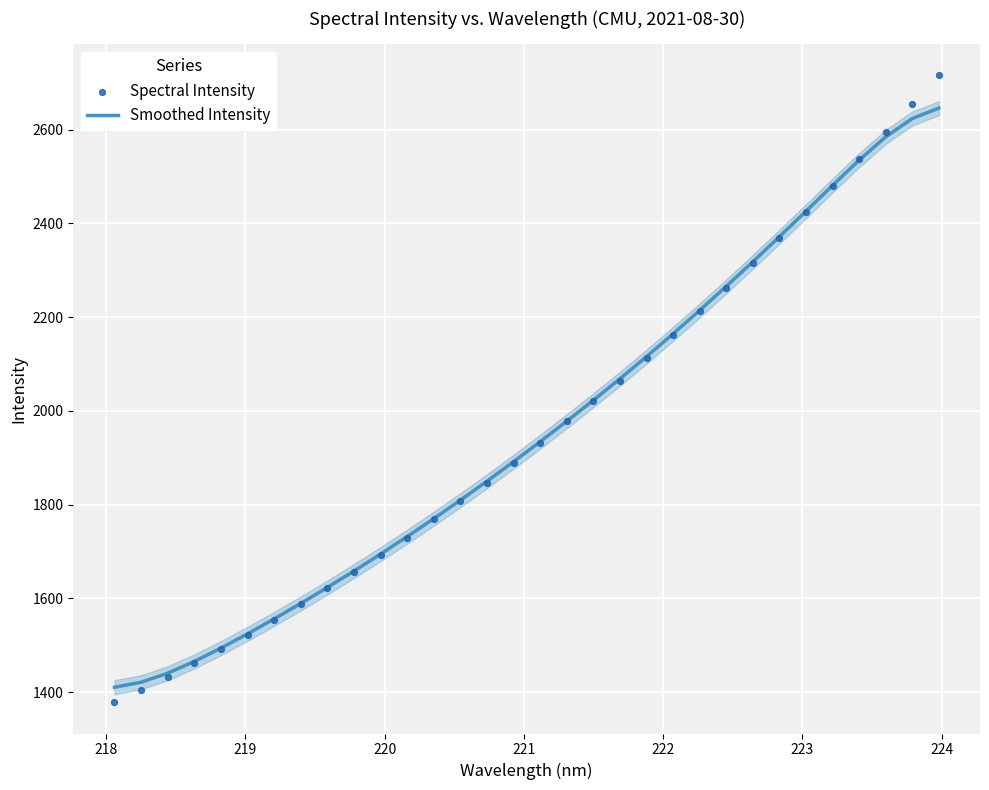

What is the minimum value for Smoothed Intensity?

1410.2